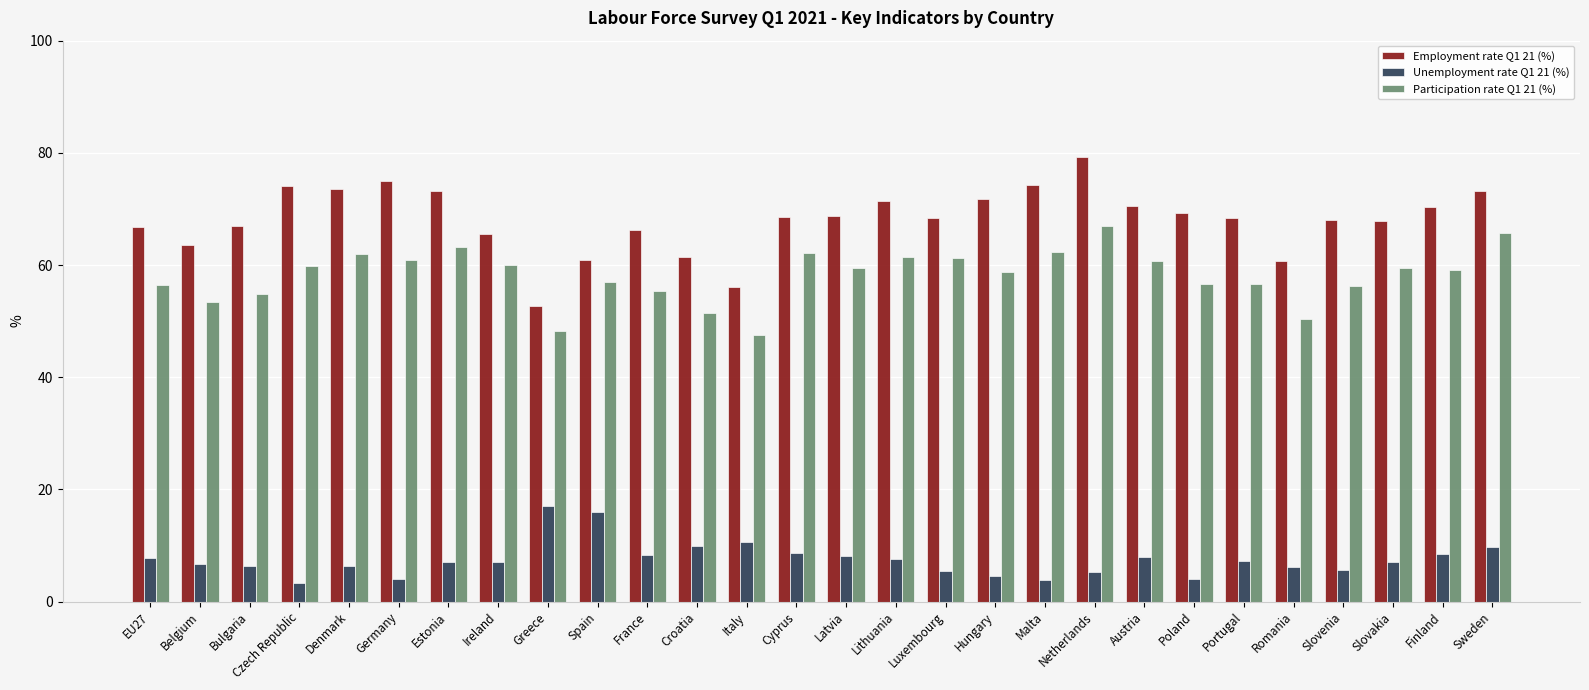

What position from the left is Hungary?

18